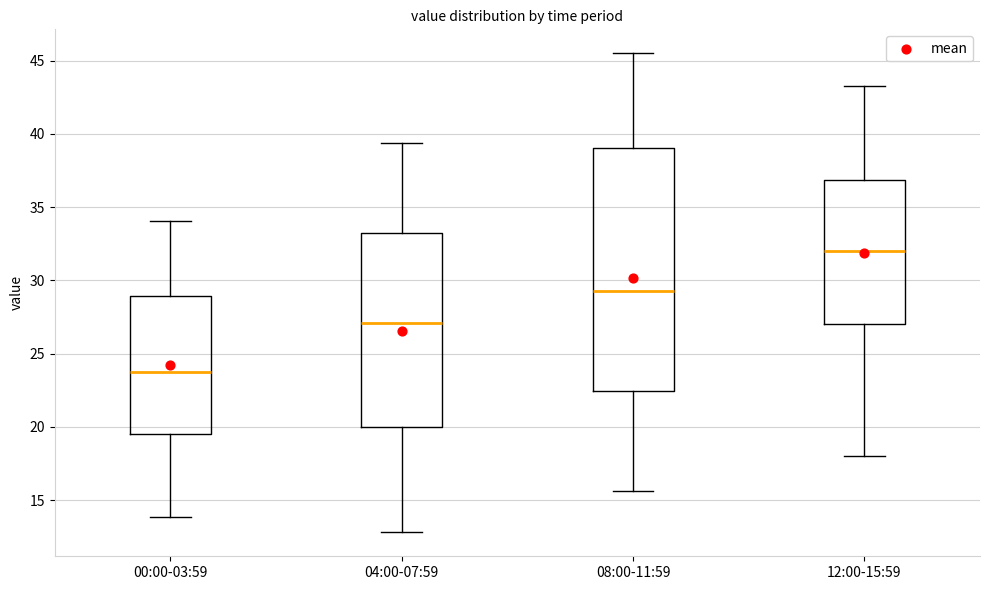

Where does the median line of the box for 08:00-11:59 sit on the y-axis? The values are not printed on the chart, so give them approximately, as read against the axis.

29.5